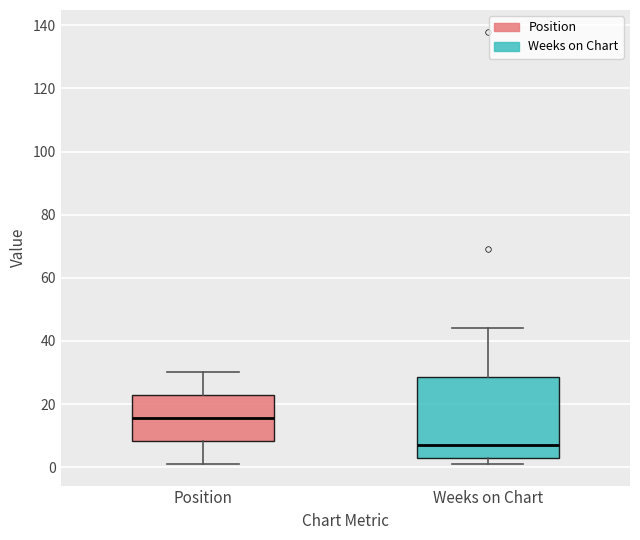

Where does the upper whisker of the box for Weeks on Chart end on the y-axis? The values are not printed on the chart, so give them approximately, as read against the axis.

44